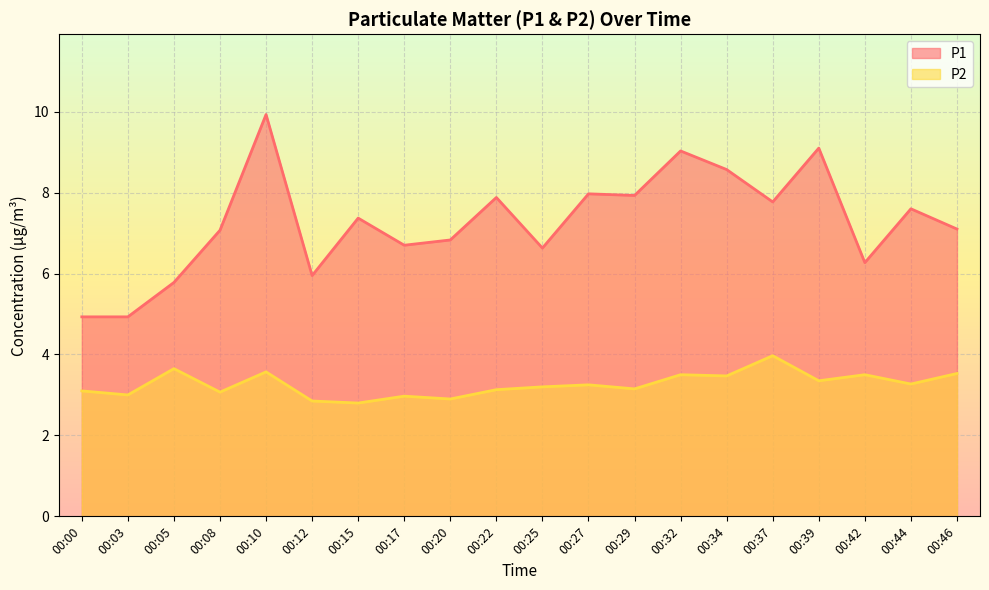

What is the average value of the P2 series?

3.3